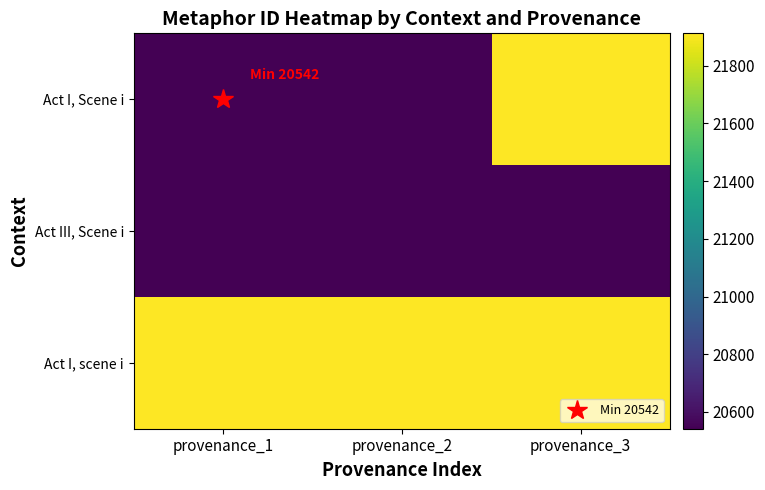

Count the number of data series in this chart.

3